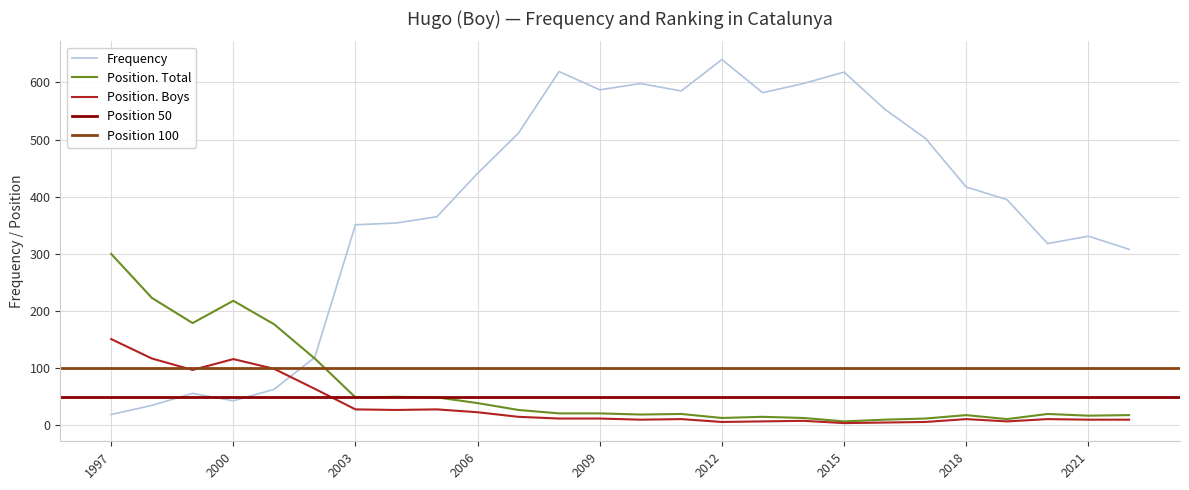

Is it true that Position. Total equals 20 at 2011?

True